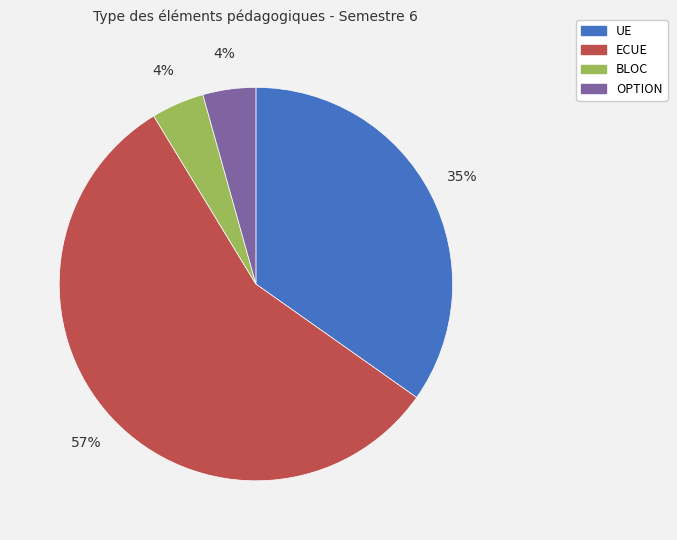

Is there any slice that represents more than half of the pie?

Yes